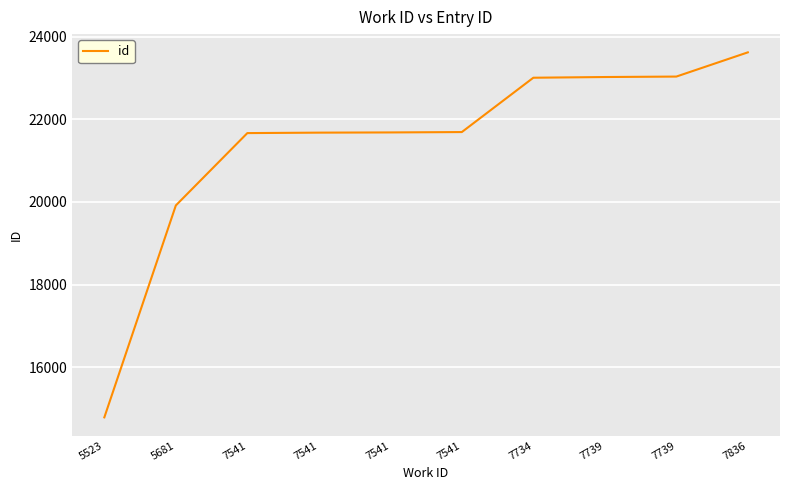

Does the chart have visible grid lines?

Yes